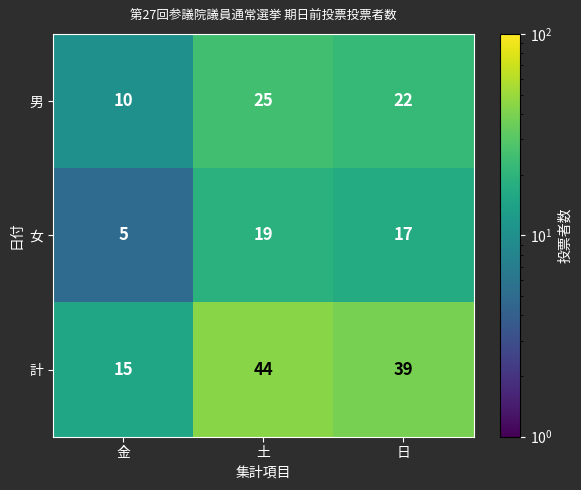

Rank the series by their average value, from highest to lowest.

計, 男, 女